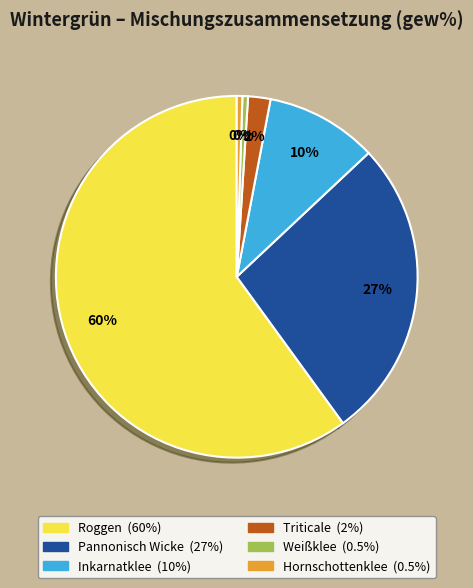

What is the largest slice in the pie chart?

Roggen